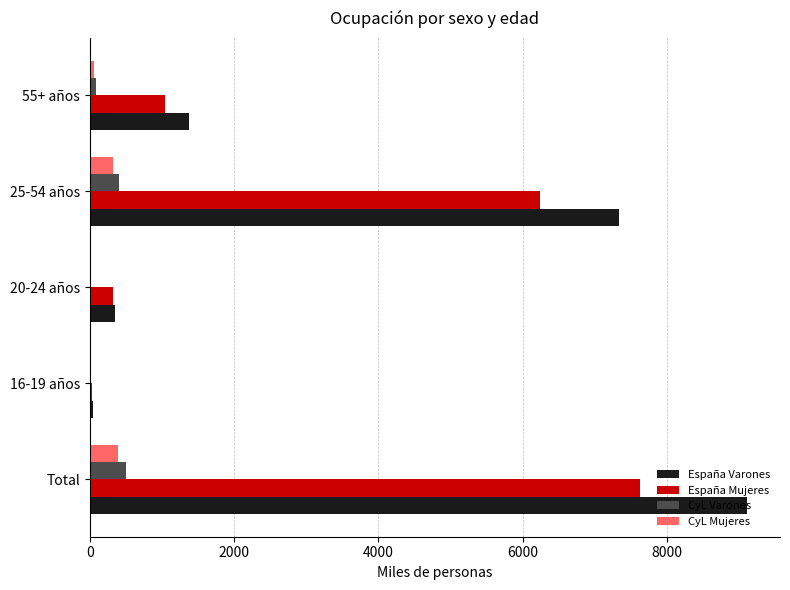

Read the CyL Varones value at Total.

506.3